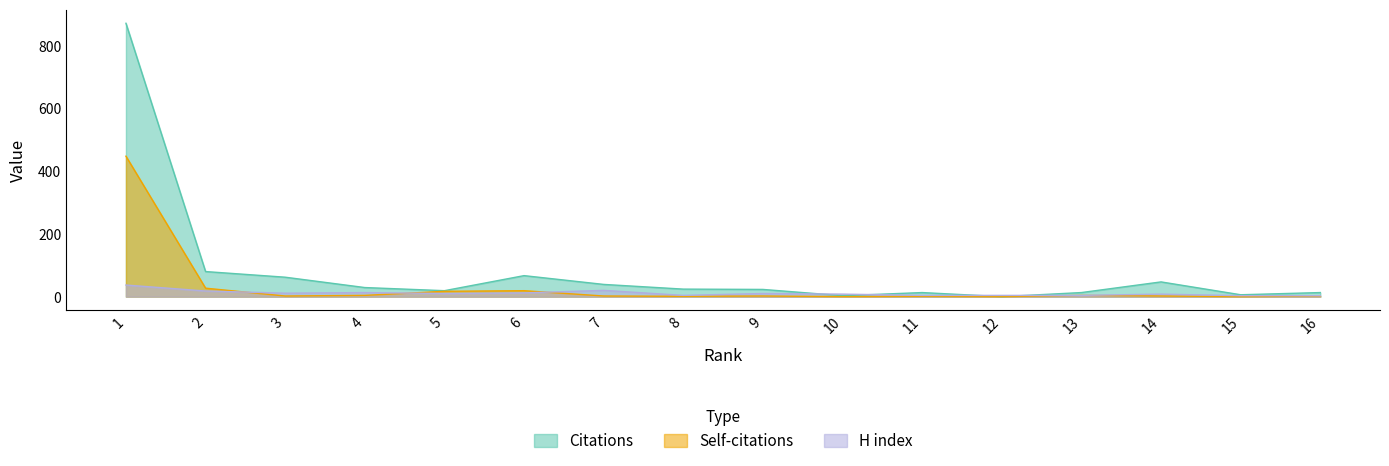

At how many categories does at least one series exceed 64?

3